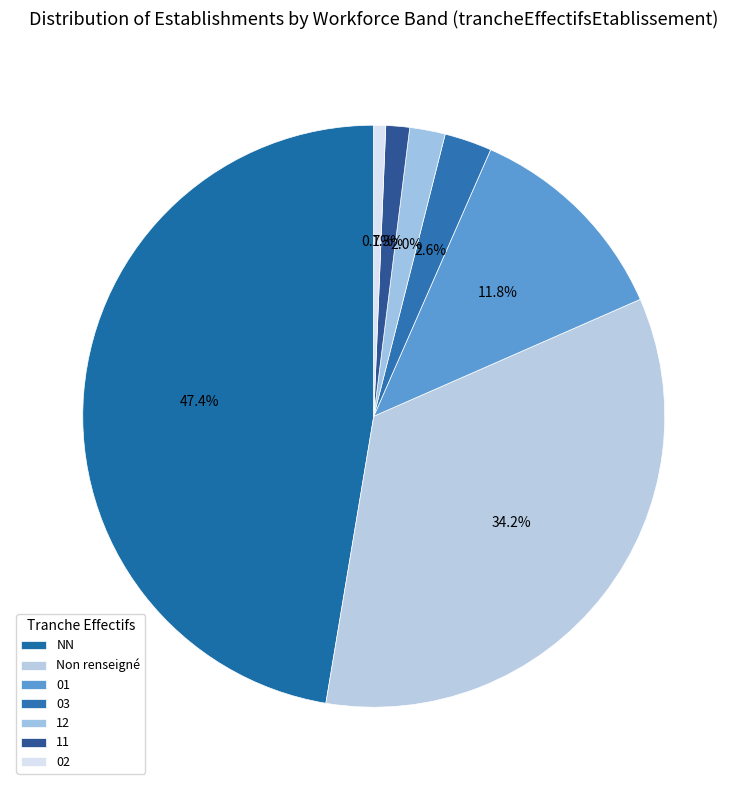

How many segments does this pie chart have?

7